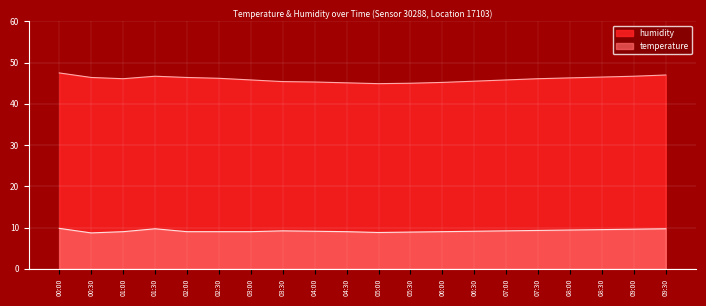

What is the label of the 14th point from the left?

06:30